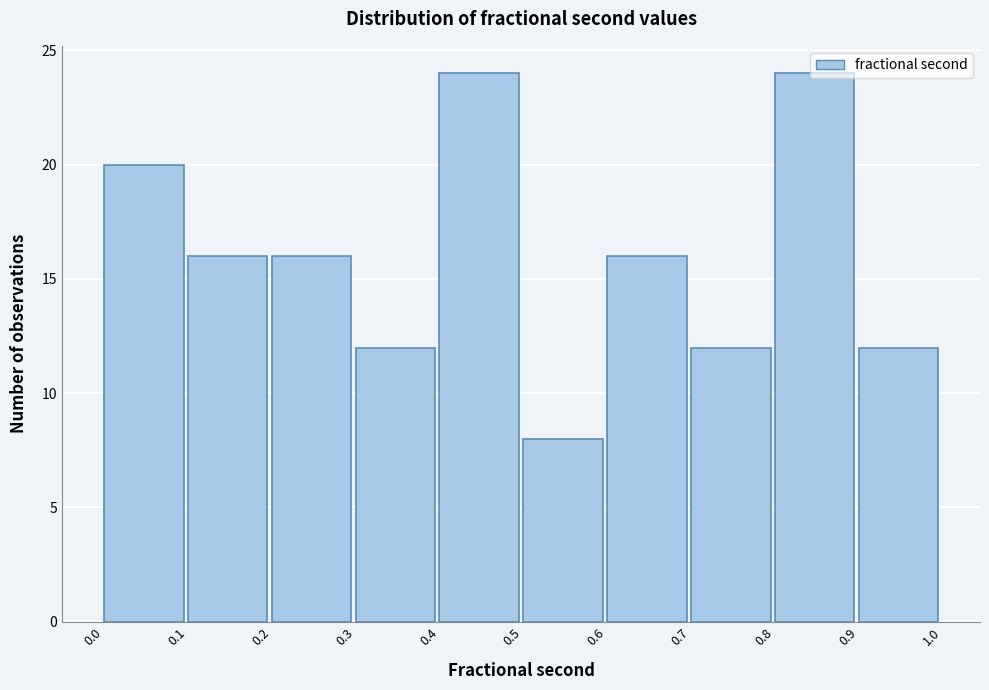

Reading left to right, transcribe this chart: for each bar, give the range it covers on the x-axis and its height. The values are not printed on the chart, so give them approximately, as read against the axis.

0.0 to 0.1: 20
0.1 to 0.2: 16
0.2 to 0.3: 16
0.3 to 0.4: 12
0.4 to 0.5: 24
0.5 to 0.6: 8
0.6 to 0.7: 16
0.7 to 0.8: 12
0.8 to 0.9: 24
0.9 to 1.0: 12